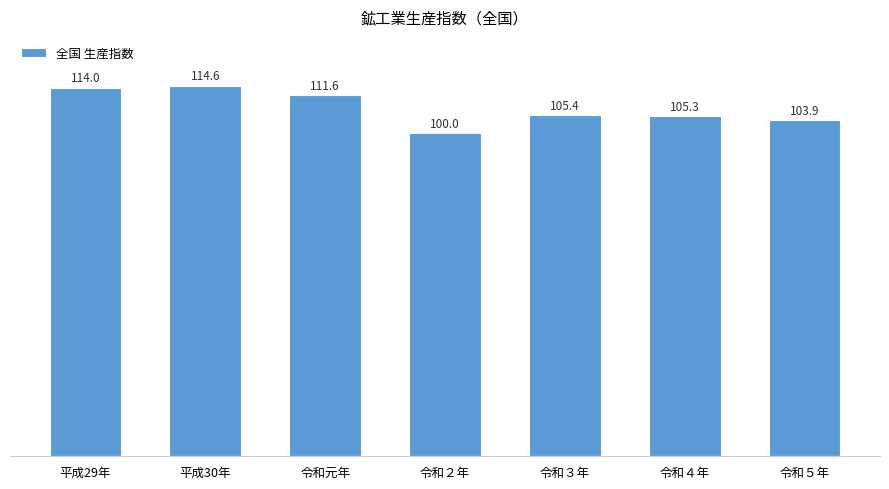

What is the maximum value shown in the chart?

114.6